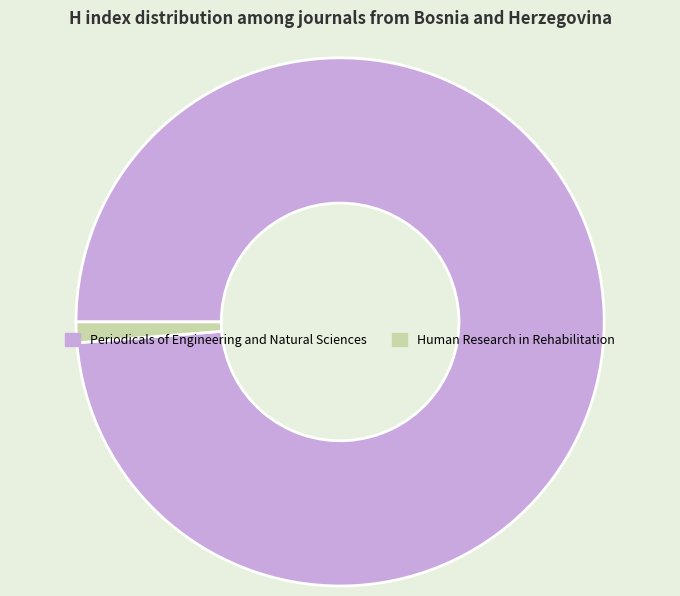

Is the sum of Human Research in Rehabilitation and Periodicals of Engineering and Natural Sciences greater than half?

Yes